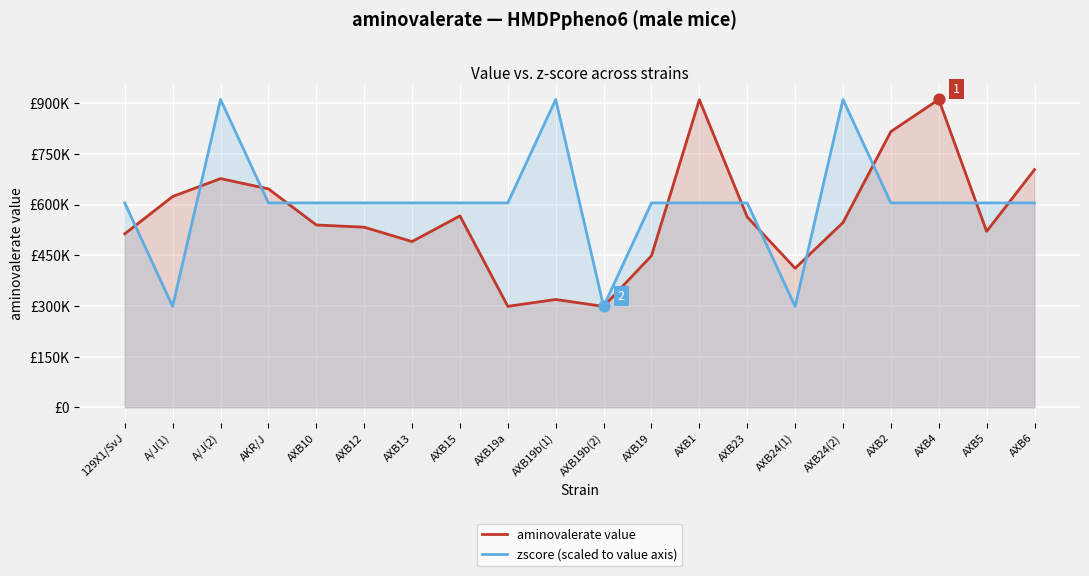

Which series contains the highest Y value?

aminovalerate value